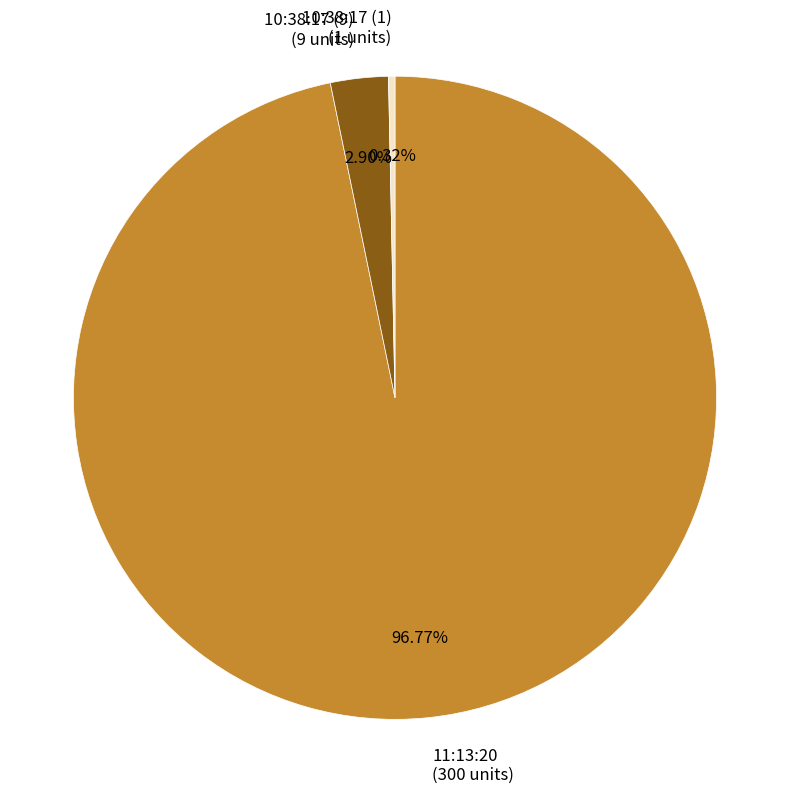

What is the largest slice in the pie chart?

11:13:20